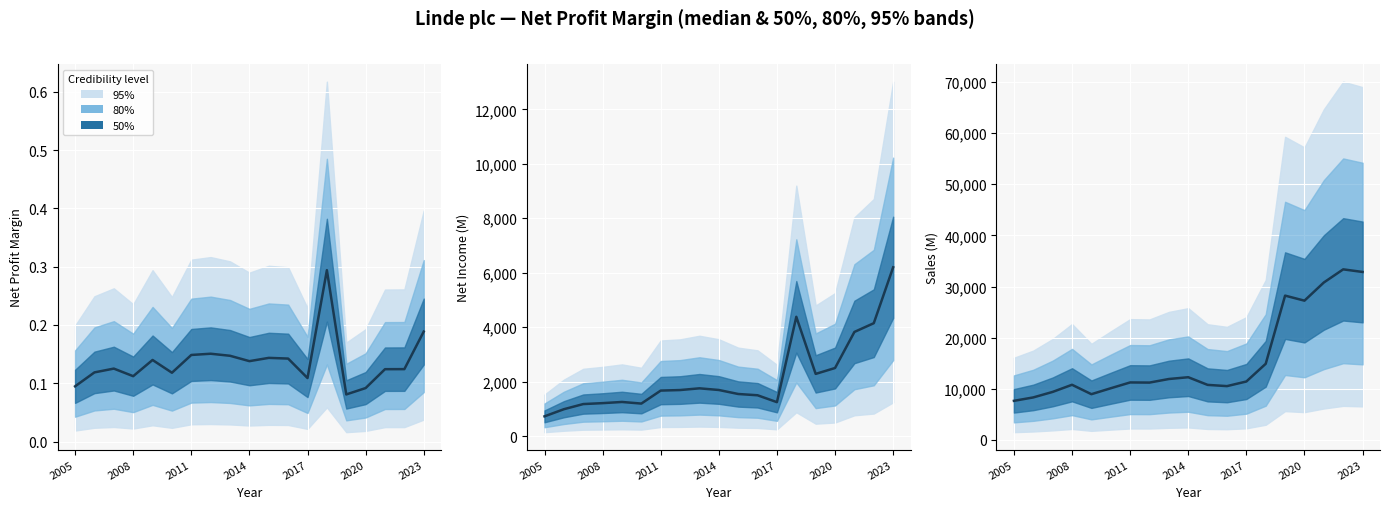

True or false: the data shows 17115 at 10.

False